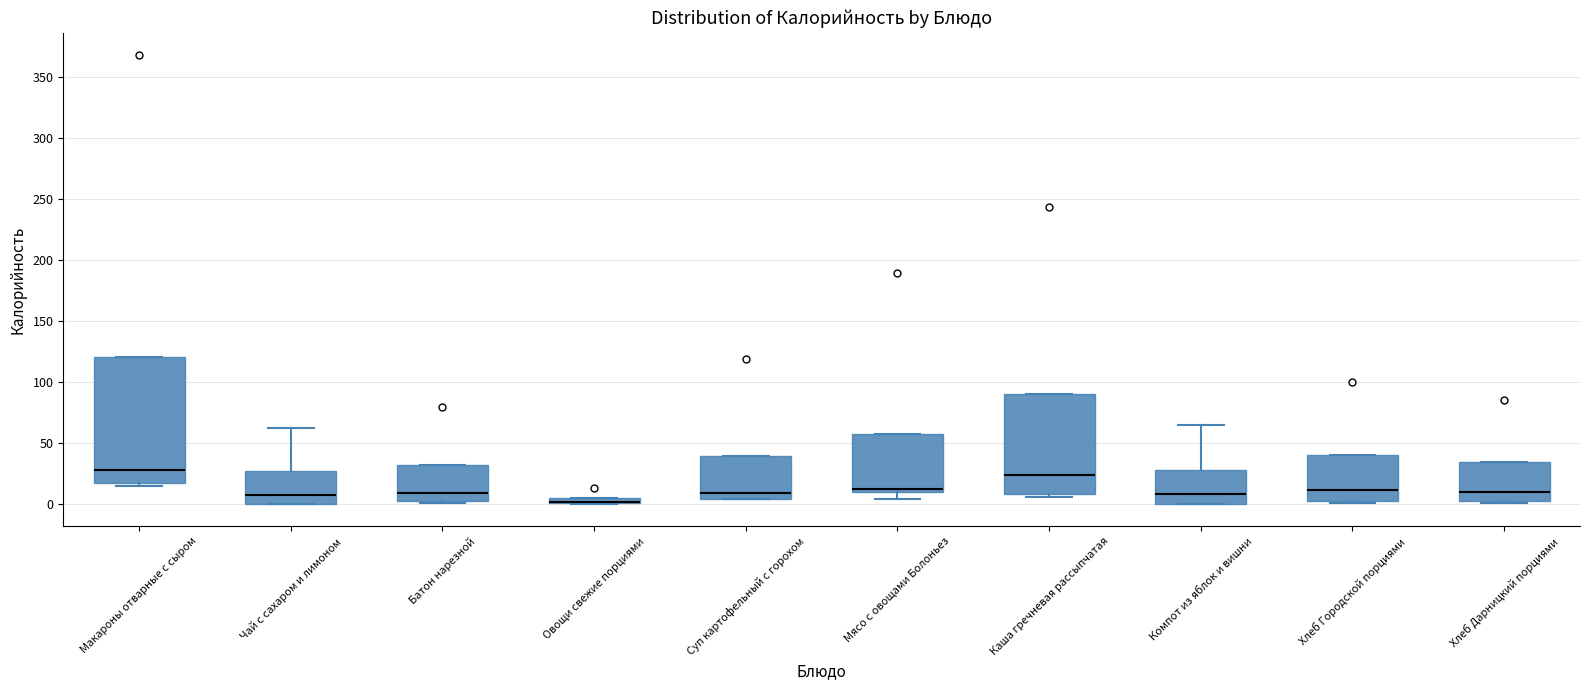

Comparing the boxes themselves (not the whiskers), which one is the tallest?

Макароны отварные с сыром